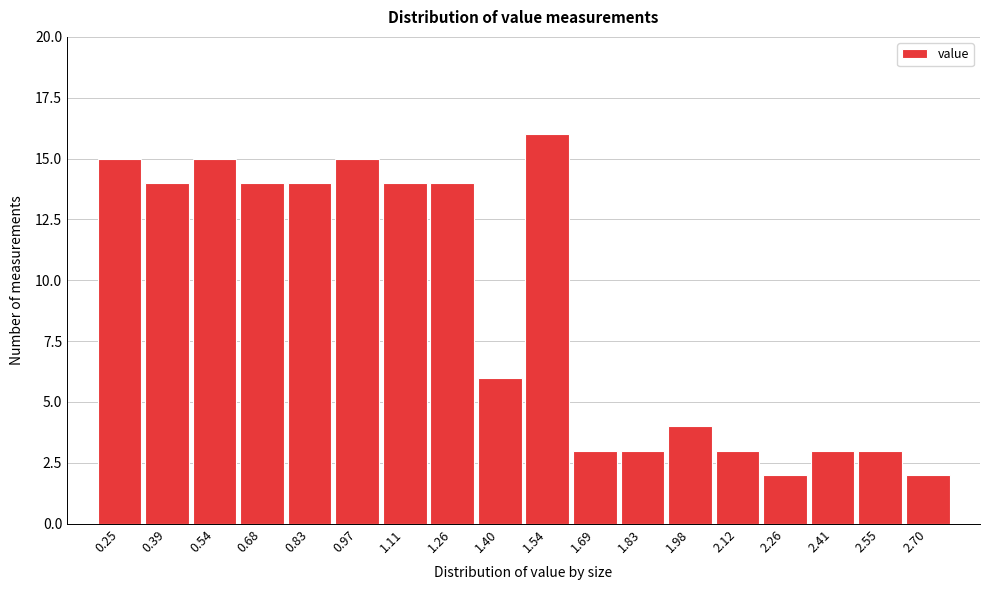

Reading left to right, what are all the values shown in this chart?

15	14	15	14	14	15	14	14	6	16	3	3	4	3	2	3	3	2